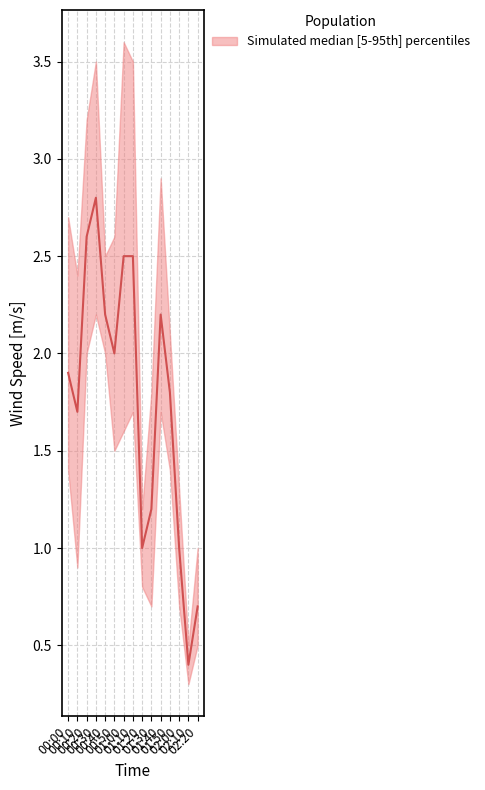

Reading right to left, list all the values displayed in this chart.

upper: 02:20=1.0	02:10=0.5	02:00=1.3	01:50=2.1	01:40=2.9	01:30=1.8	01:20=1.2	01:10=3.5	01:00=3.6	00:50=2.6	00:40=2.5	00:30=3.5	00:20=3.2	00:10=2.4	00:00=2.7
lower: 02:20=0.5	02:10=0.3	02:00=0.7	01:50=1.4	01:40=1.7	01:30=0.7	01:20=0.8	01:10=1.7	01:00=1.6	00:50=1.5	00:40=2.0	00:30=2.2	00:20=2.0	00:10=0.9	00:00=1.4
median: 02:20=0.7	02:10=0.4	02:00=1.0	01:50=1.8	01:40=2.2	01:30=1.2	01:20=1.0	01:10=2.5	01:00=2.5	00:50=2.0	00:40=2.2	00:30=2.8	00:20=2.6	00:10=1.7	00:00=1.9